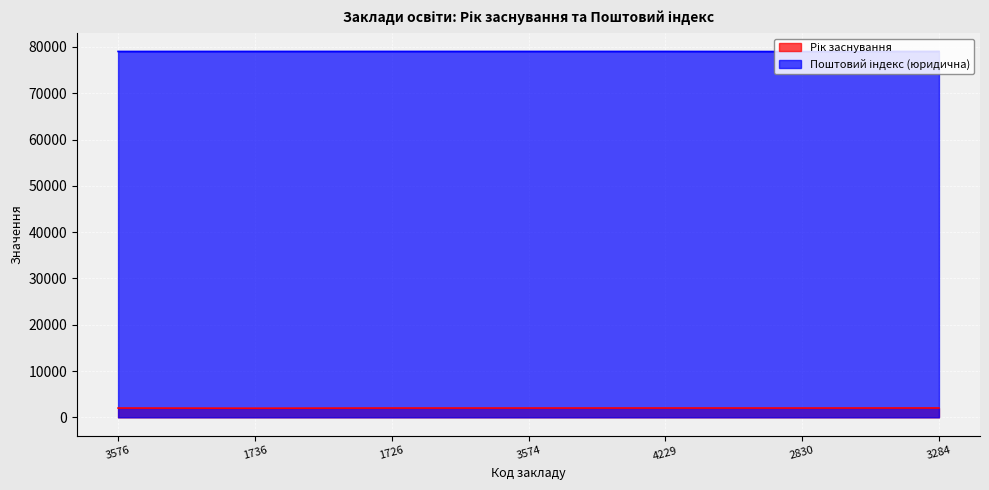

What is the maximum value shown in the chart?

79035